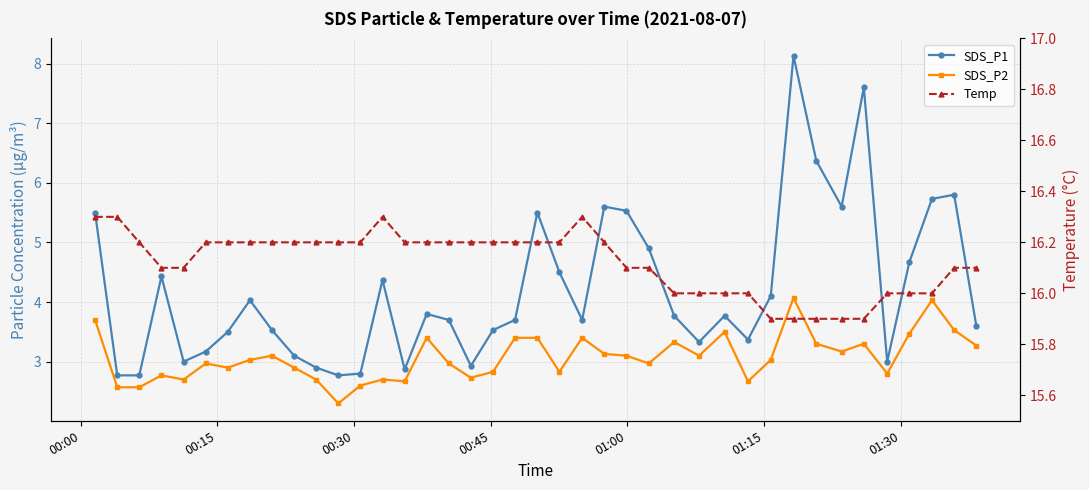

Which series has the largest total across all categories?

Temp